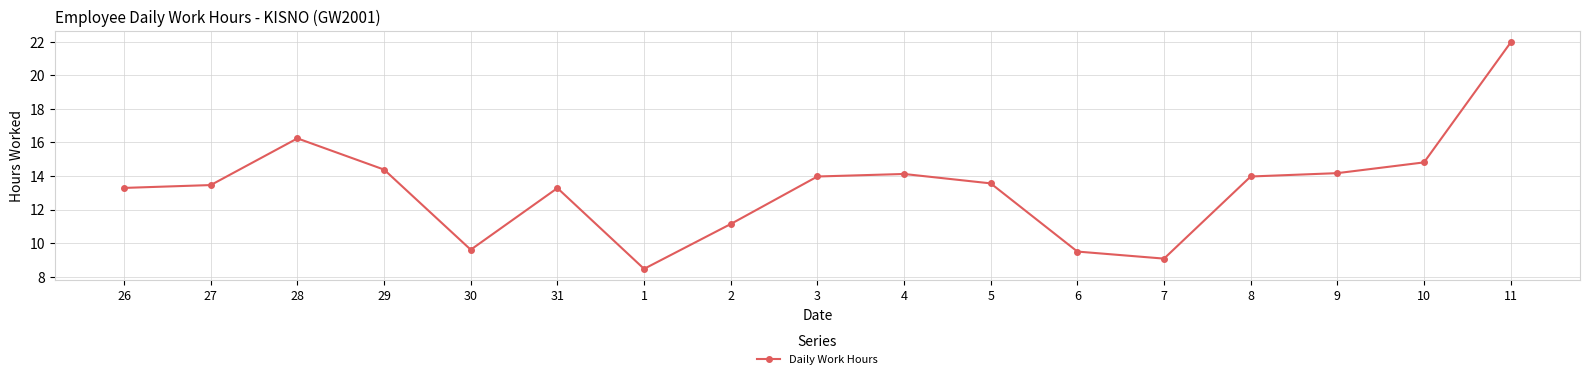

What position from the left is 29?

4